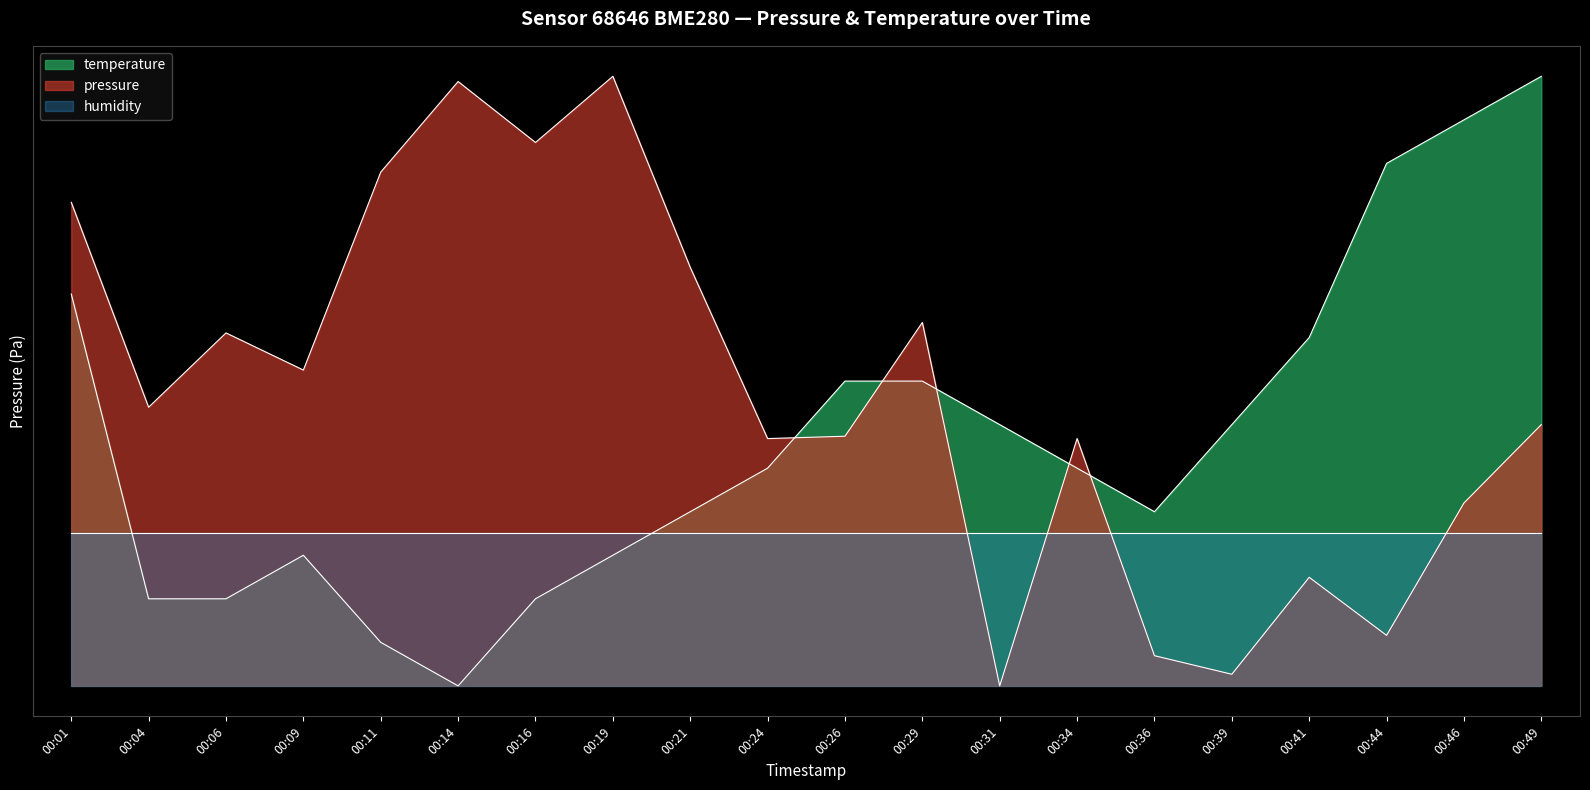

Which category has the lowest value across all series?

00:31